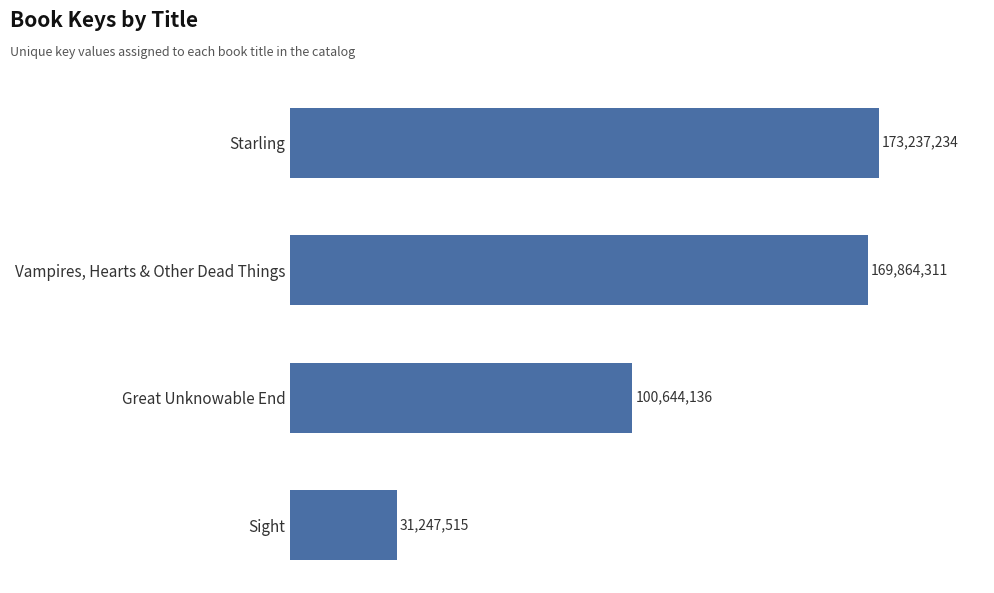

Rank the categories by value from lowest to highest.

Sight, Great Unknowable End, Vampires, Hearts & Other Dead Things, Starling